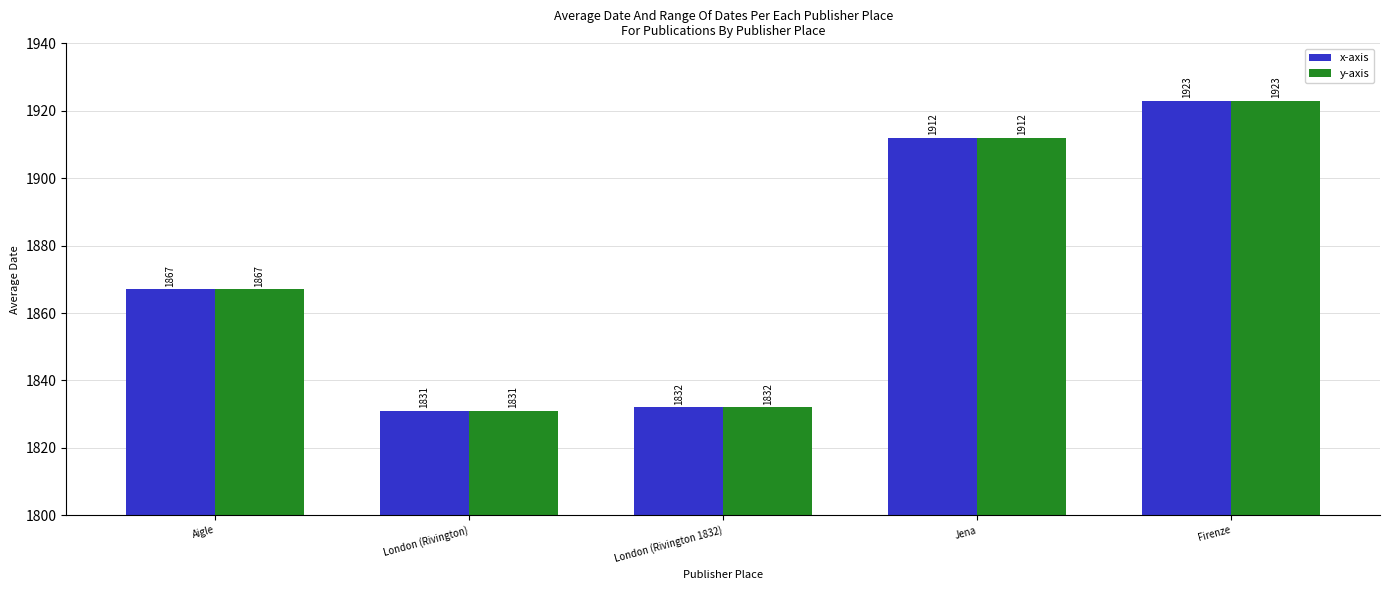

List the labels in order of y-axis value, largest first.

Firenze, Jena, Aigle, London (Rivington 1832), London (Rivington)